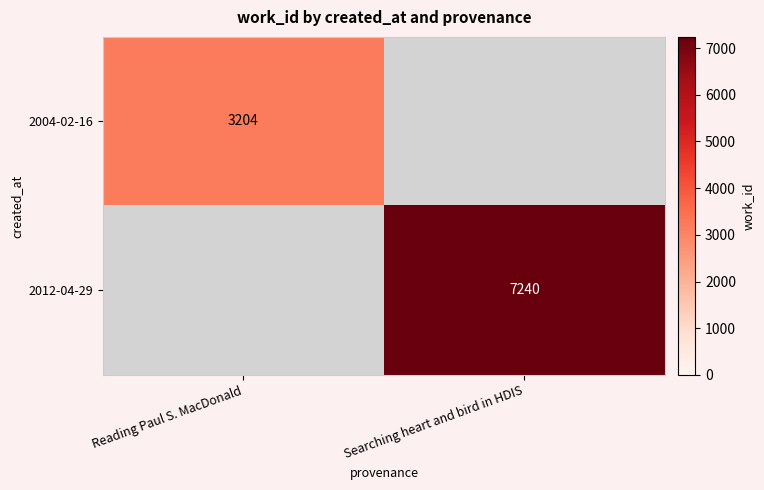

True or false: 2004-02-16 has a value of 3204 at Reading Paul S. MacDonald.

True